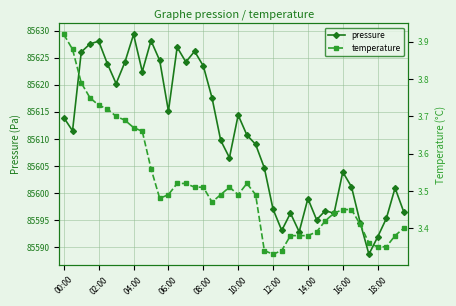

True or false: pressure has more than 1 interior local peaks.

True